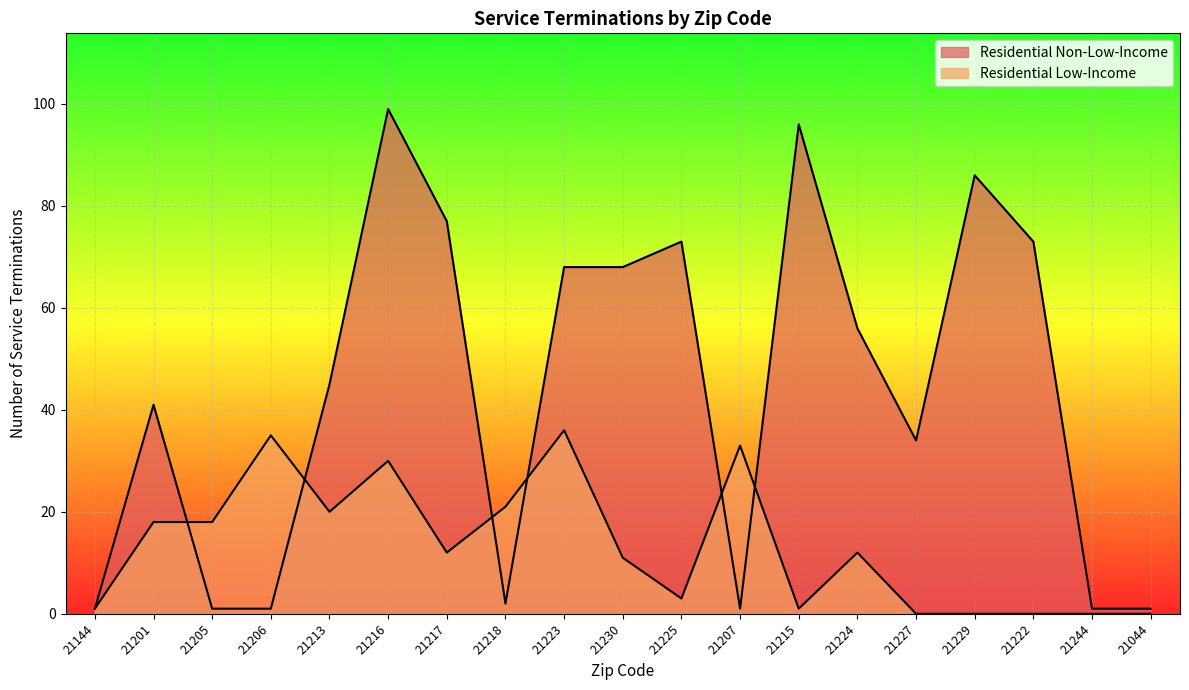

What is the difference between the highest and lowest values at 21216?

69